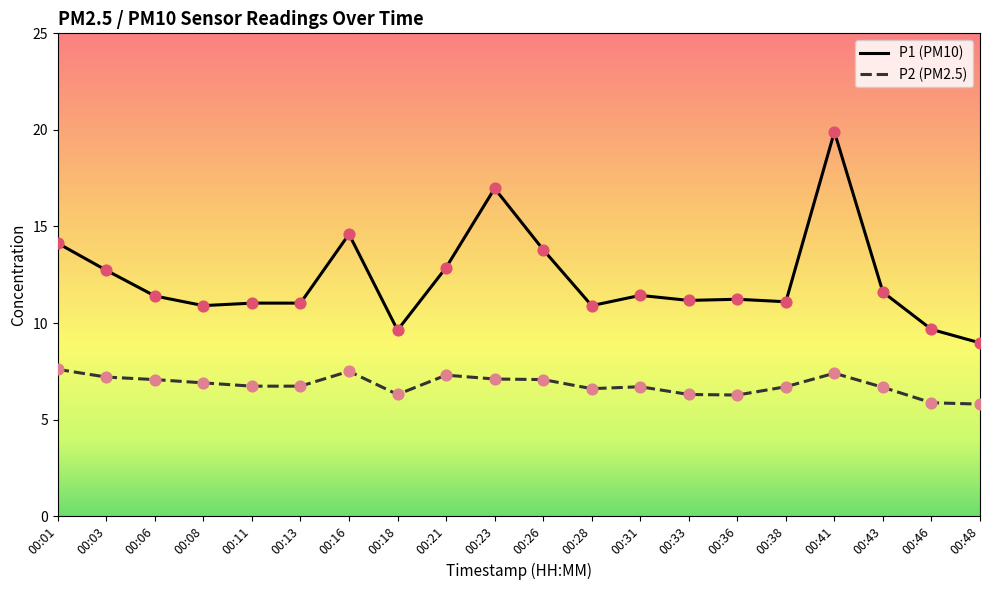

What is the difference between the highest and lowest values at 00:43?

4.9